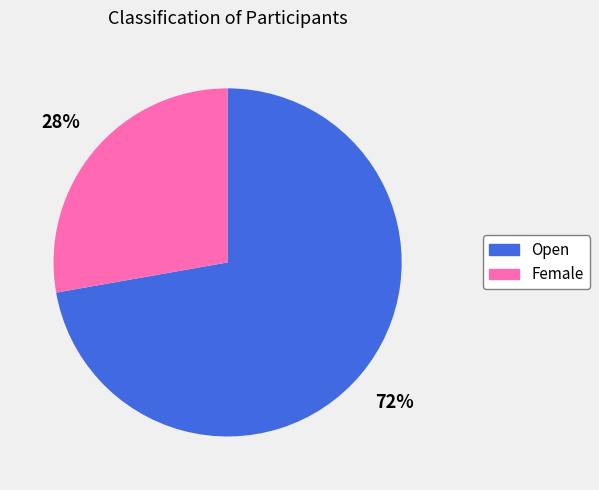

Which category has the smallest portion of the pie?

Female